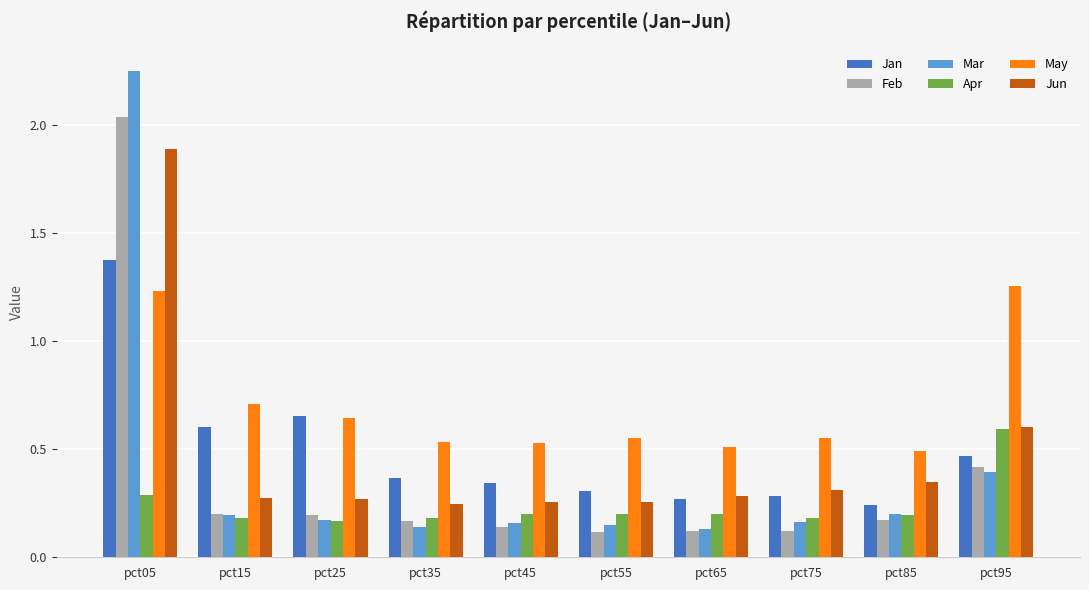

How many data points does each series have?

10